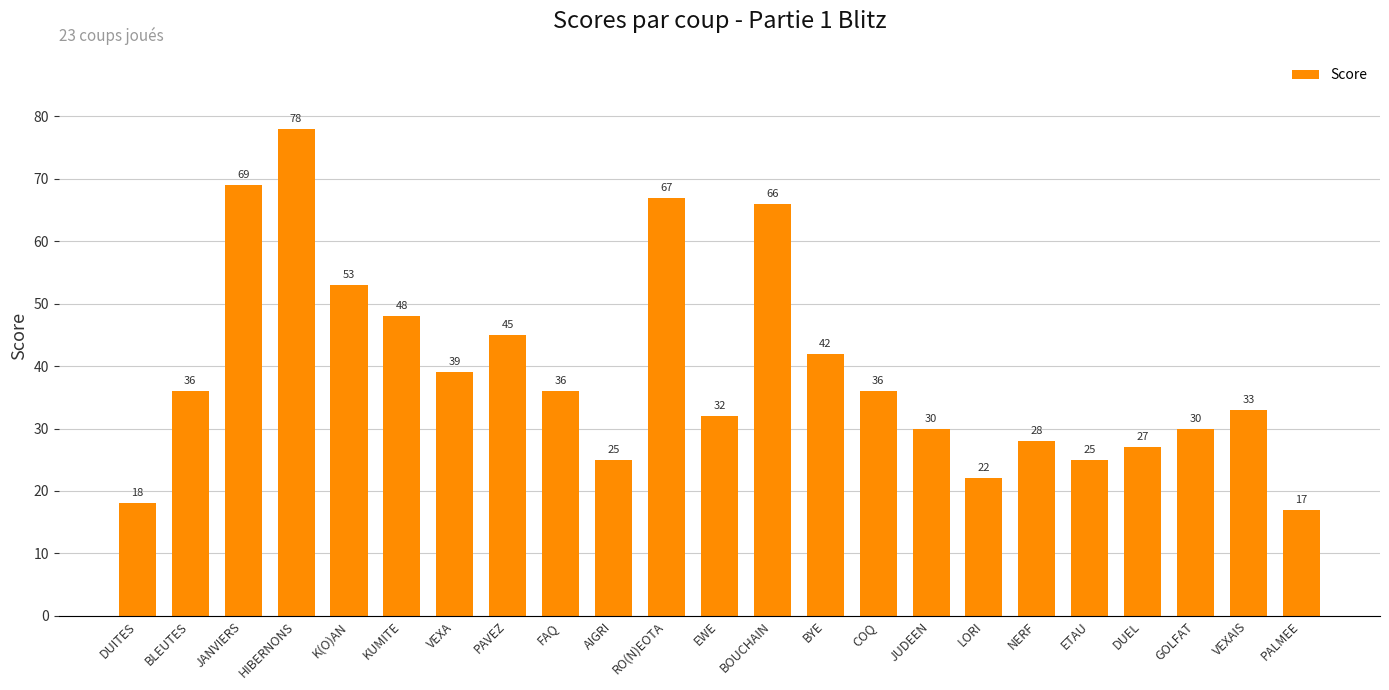

What is the approximate value at RO(N)EOTA?

67